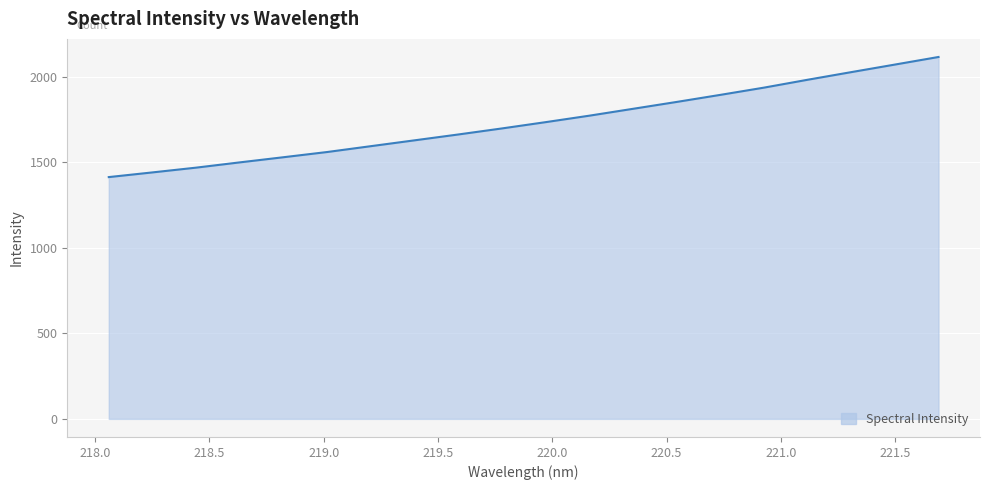

How many lines are shown in the chart?

1